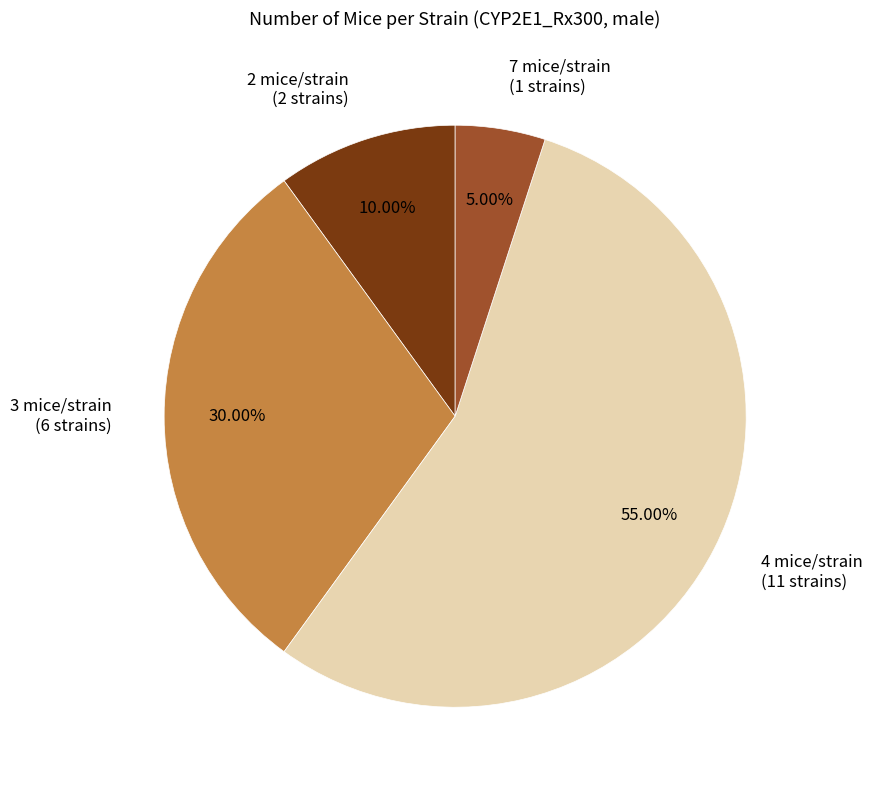

How many slices are in this pie chart?

4